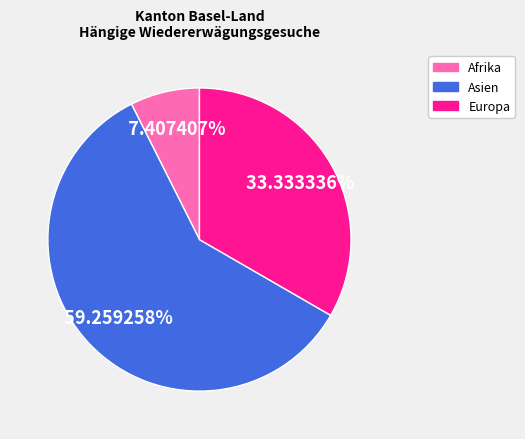

Is there a majority slice in this chart?

Yes